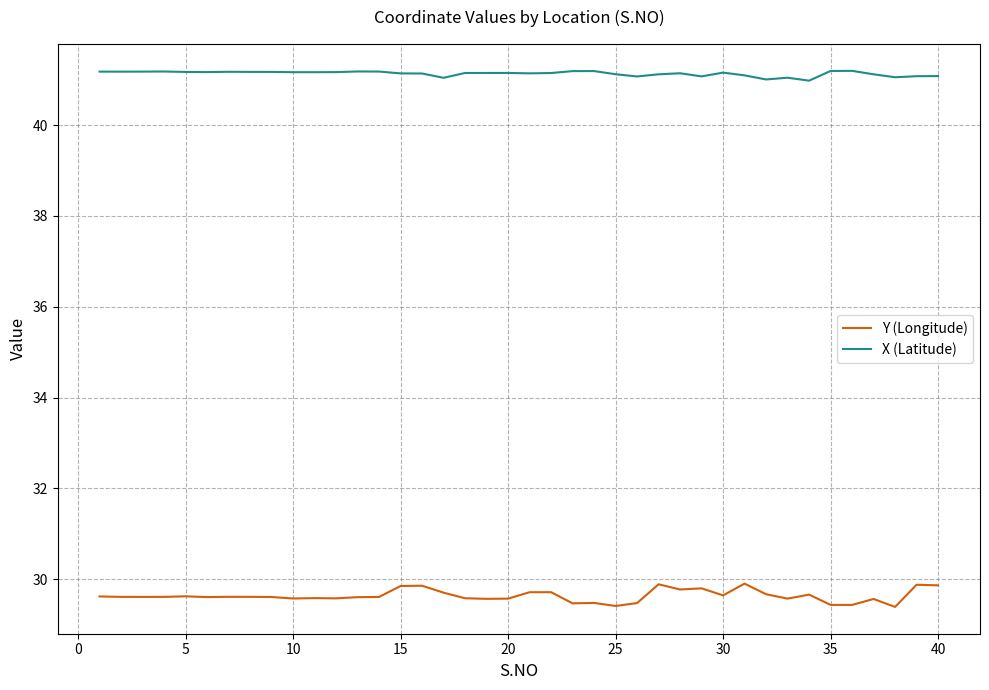

What is the difference between the maximum and second lowest values in the Y (Longitude) series?

0.5